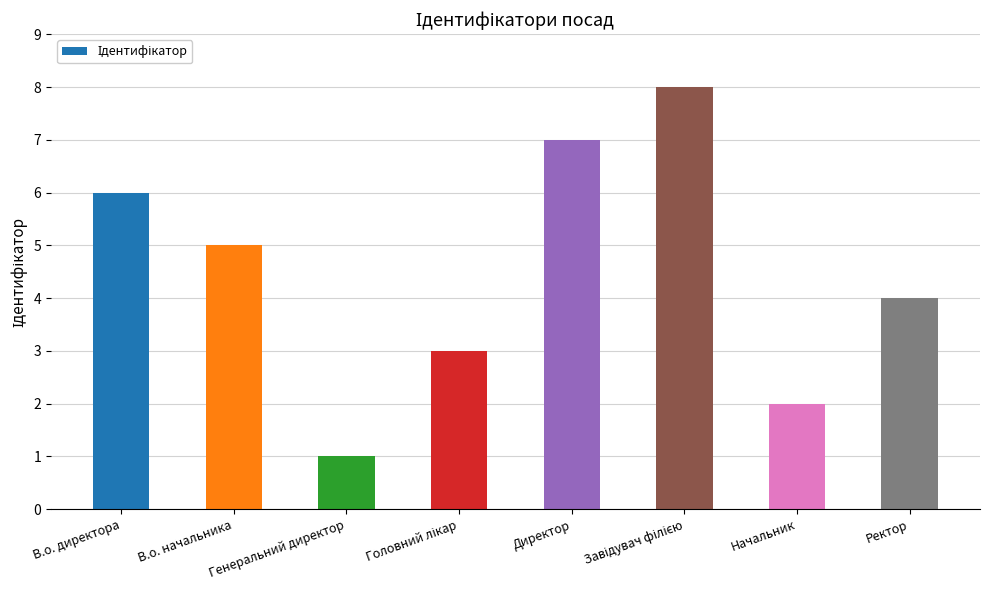

What is the sum of the values at Начальник and Ректор?

6